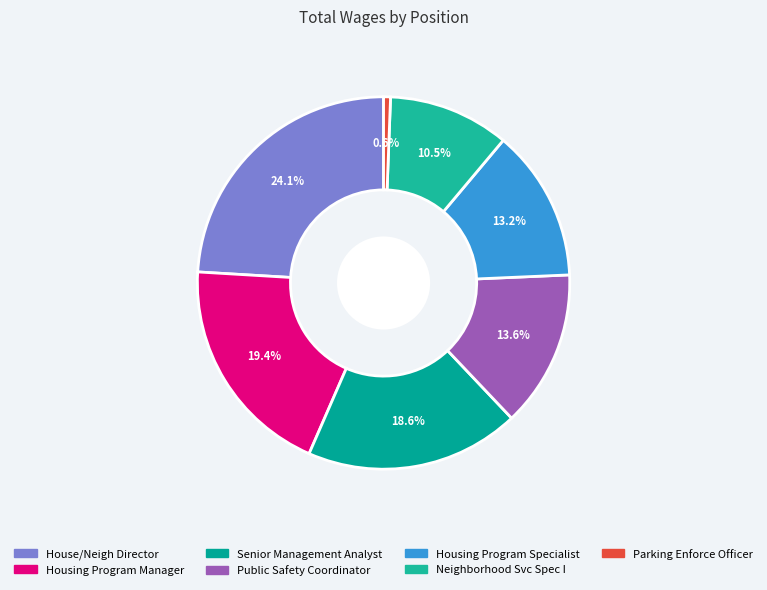

To the nearest percent, what is the average slice percentage?

14%